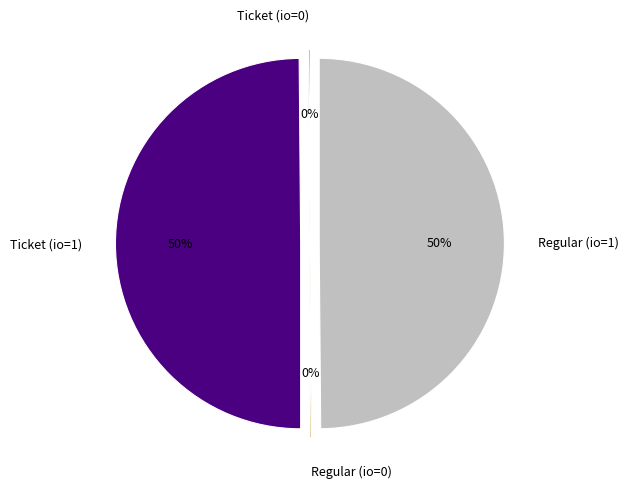

True or false: Regular (io=1) accounts for 41% of the total.

False